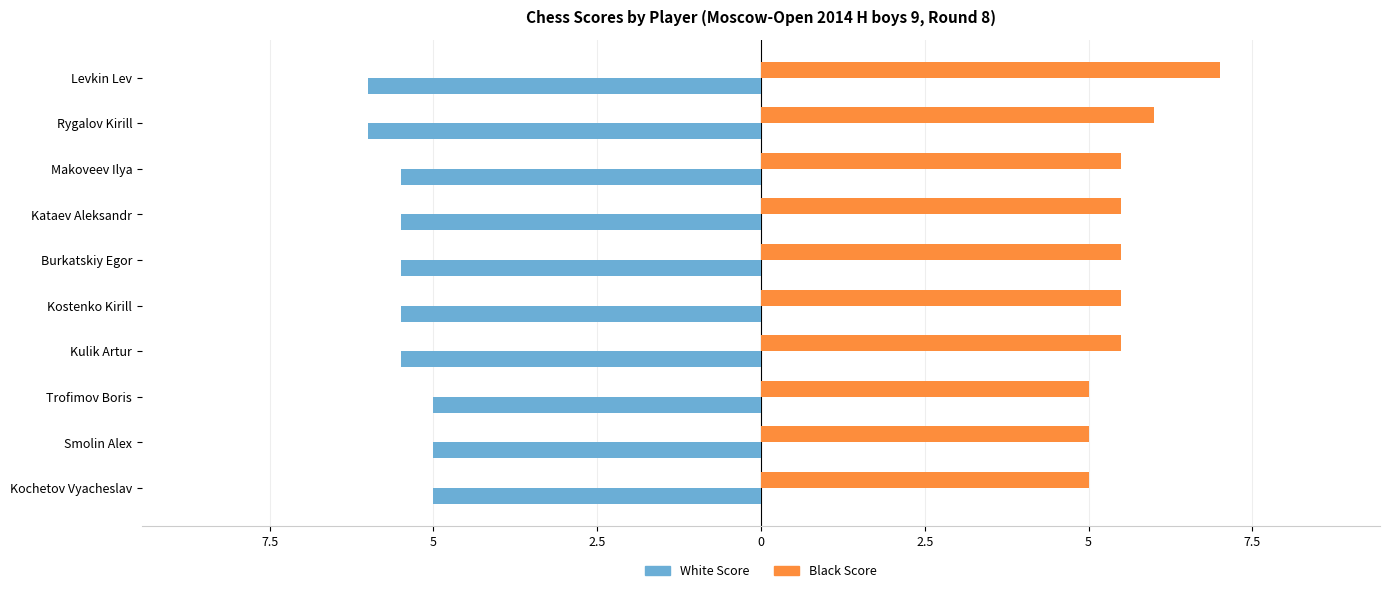

What is the value of the White Score bar at the 2nd from the left?

-6.0